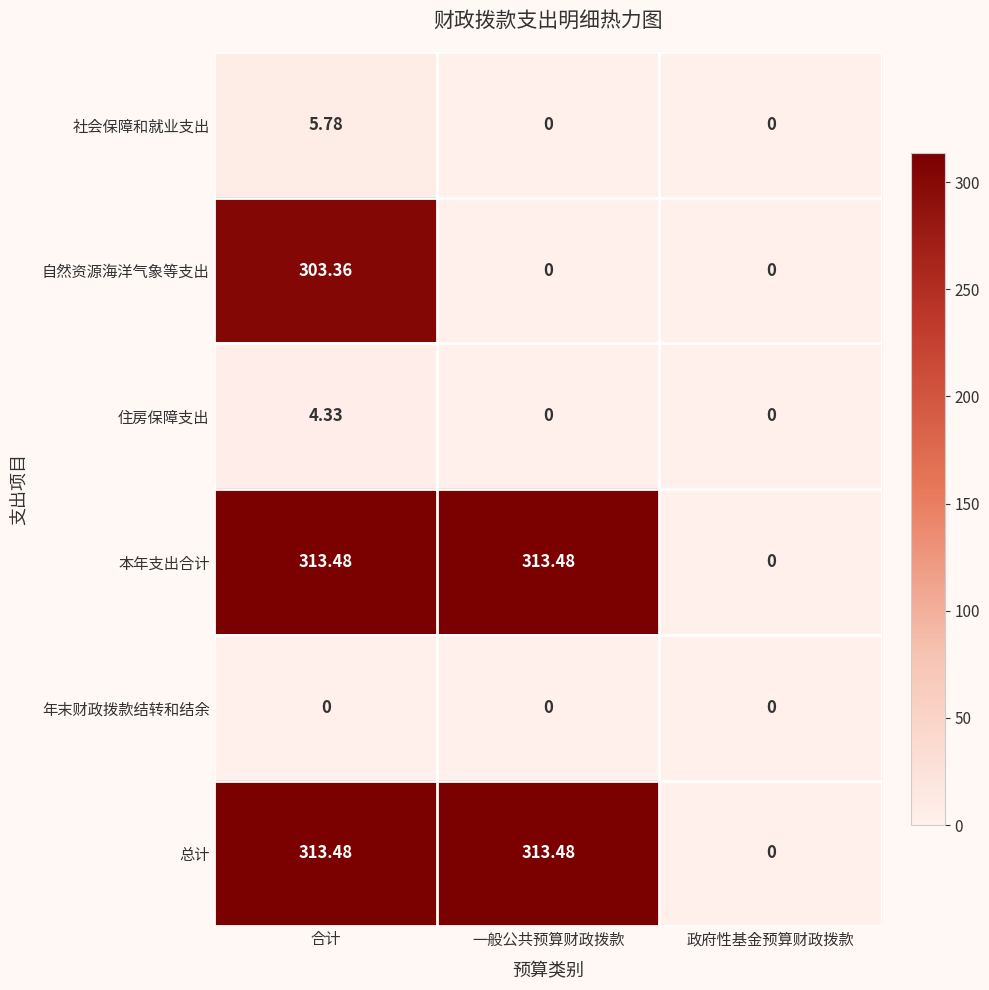

At which label does 总计 reach its minimum?

政府性基金预算财政拨款